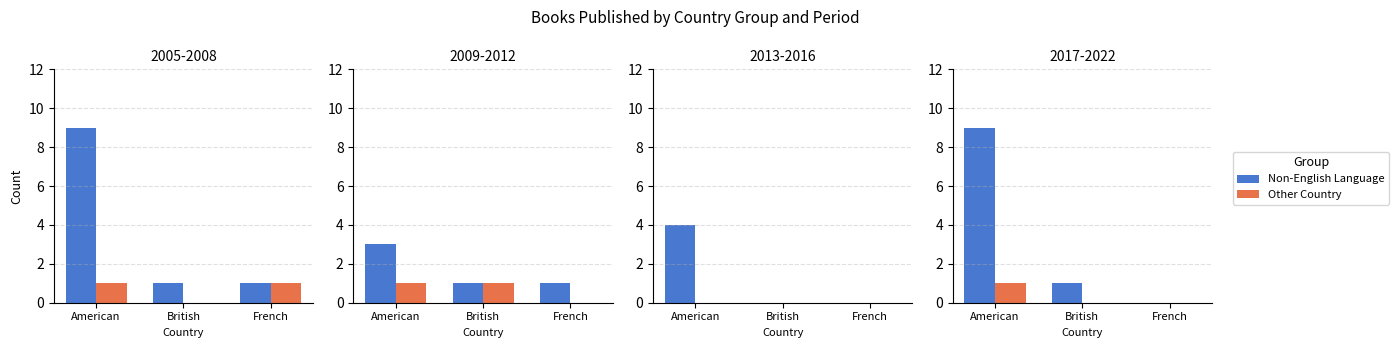

What is the difference between the Non-English Language values at American and French?

9